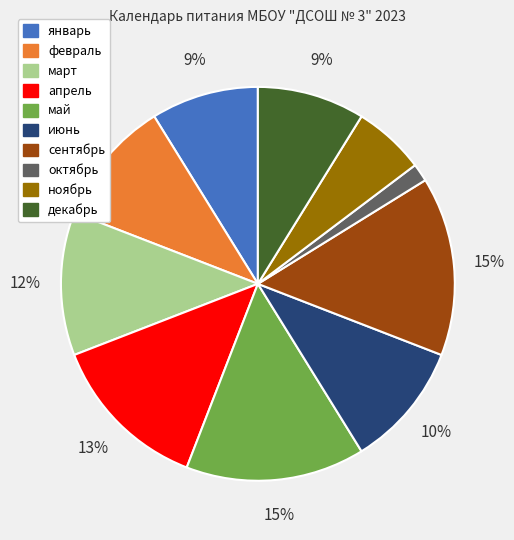

To the nearest percent, what portion does сентябрь represent?

15%